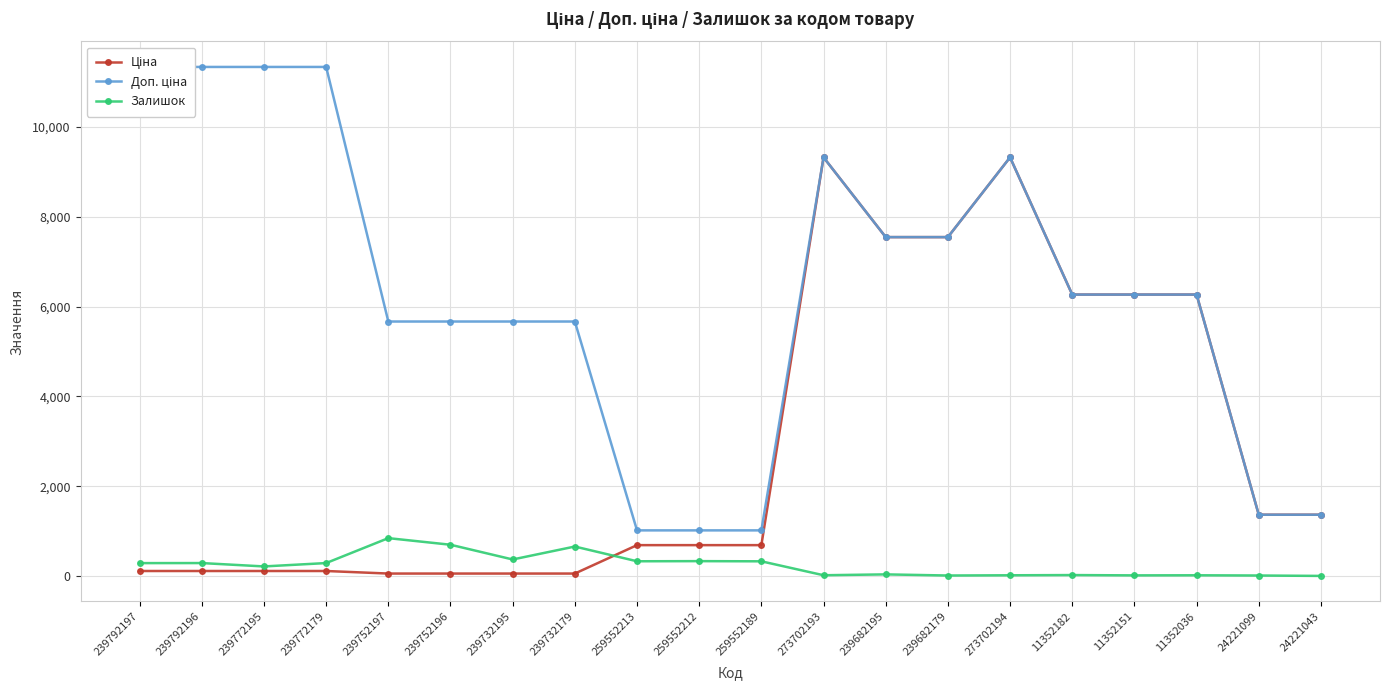

What is the sum of all Залишок values?

4809.0